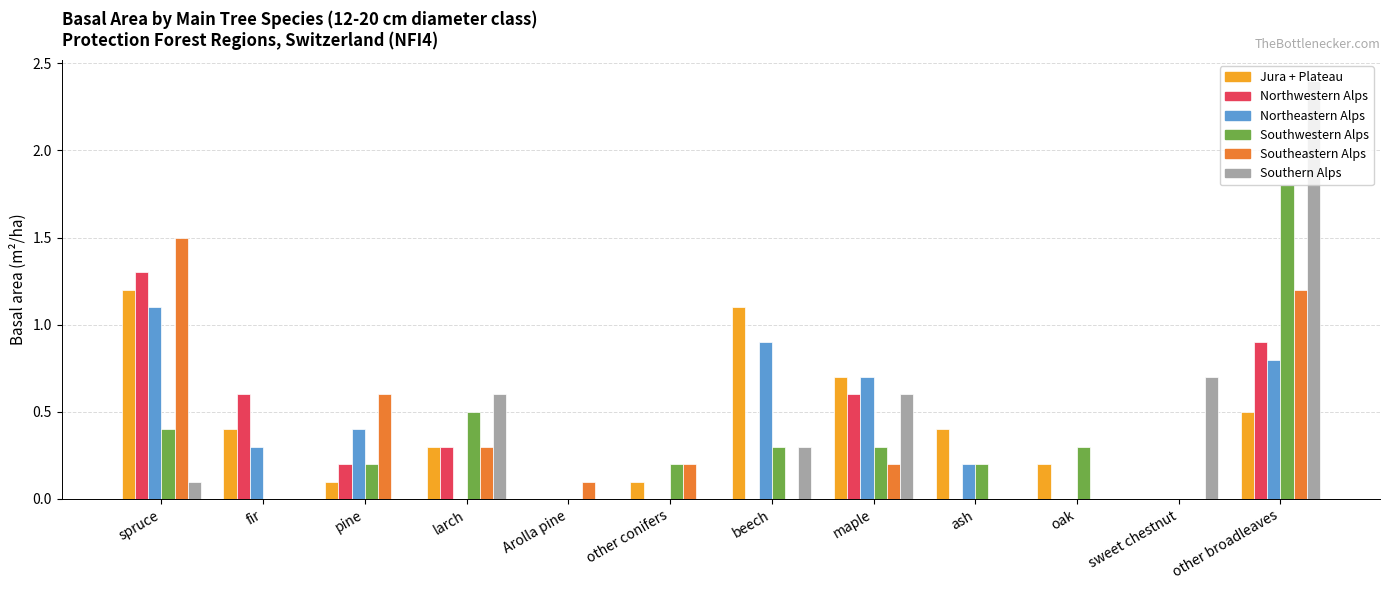

What is the sum of all Northeastern Alps values?

4.4